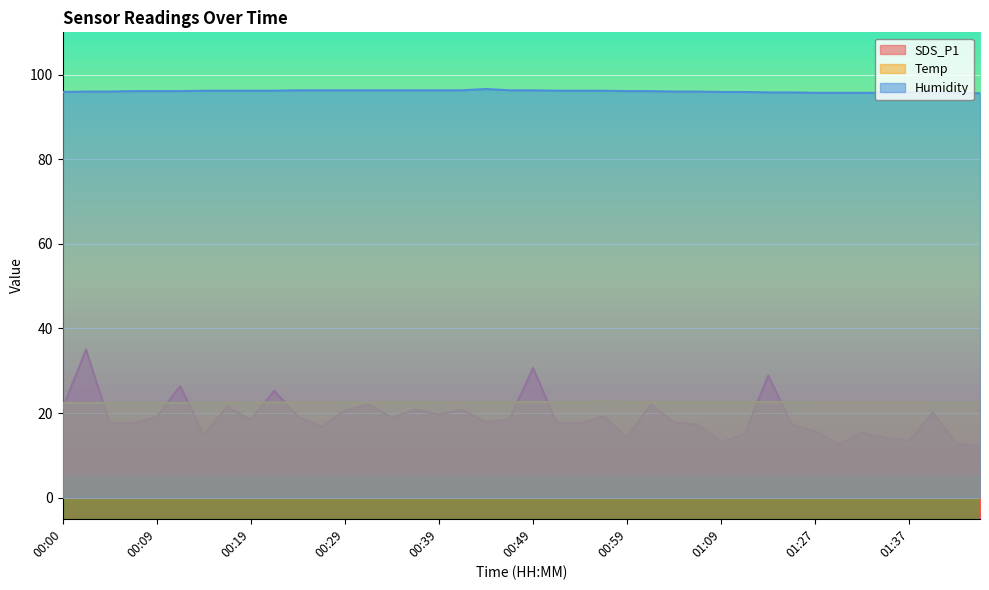

How many intersections are there between SDS_P1 and Temp?

10